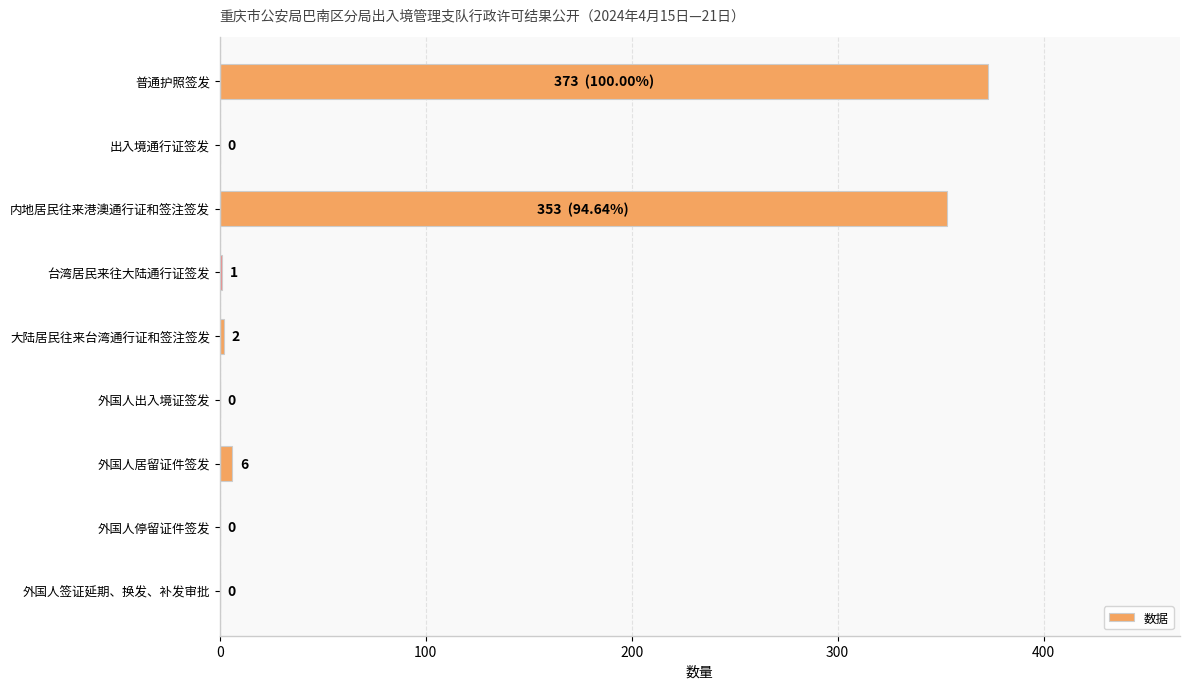

Which has a higher value, 外国人居留证件签发 or 外国人签证延期、换发、补发审批?

外国人居留证件签发